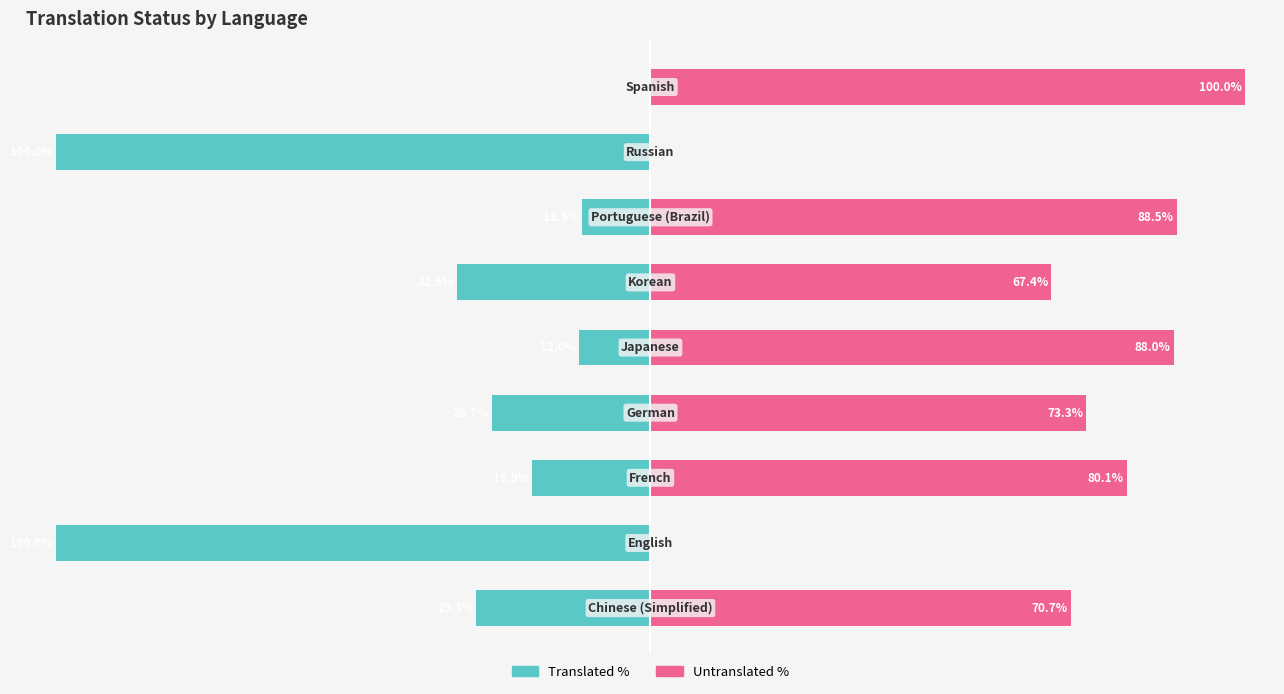

Are the bars horizontal?

Yes